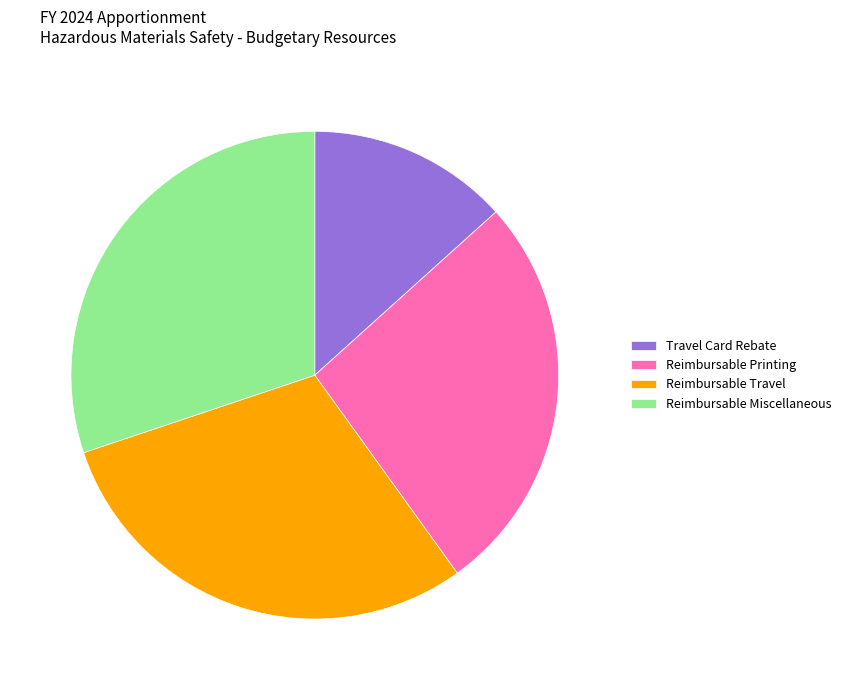

Which slice is the smallest?

Travel Card Rebate